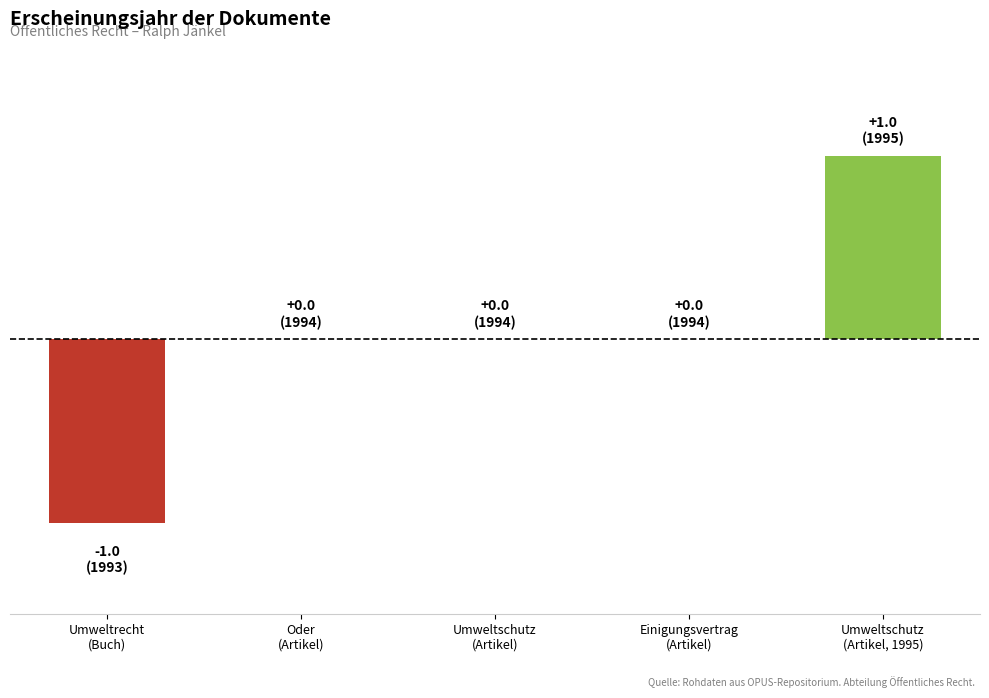

Count the number of data series in this chart.

1